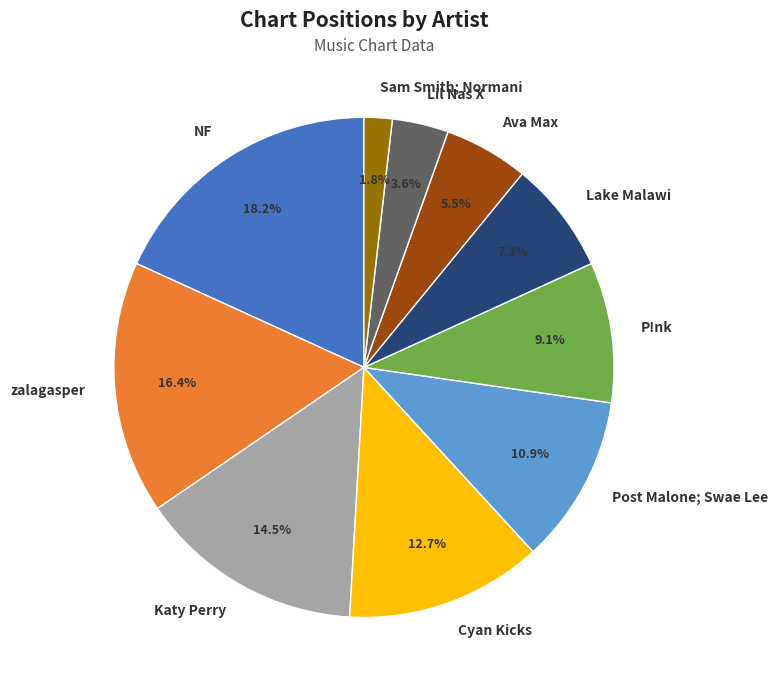

Combined, what portion of the pie is NF and Katy Perry?

32.7%